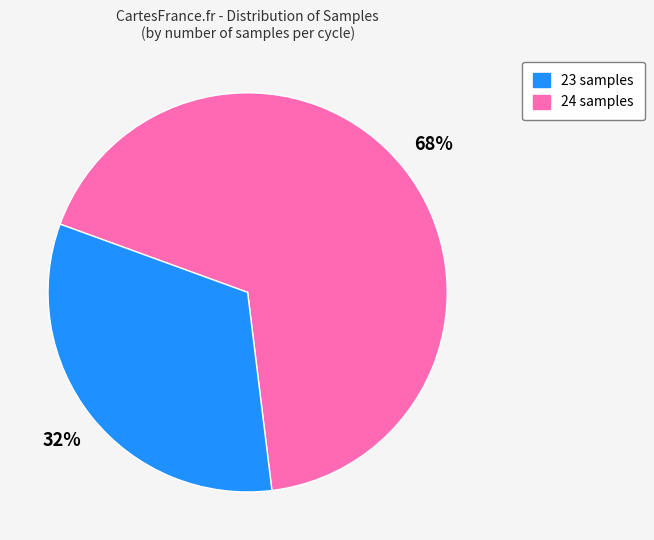

What is the ratio of the value at 24 samples to the value at 23 samples?

0.5